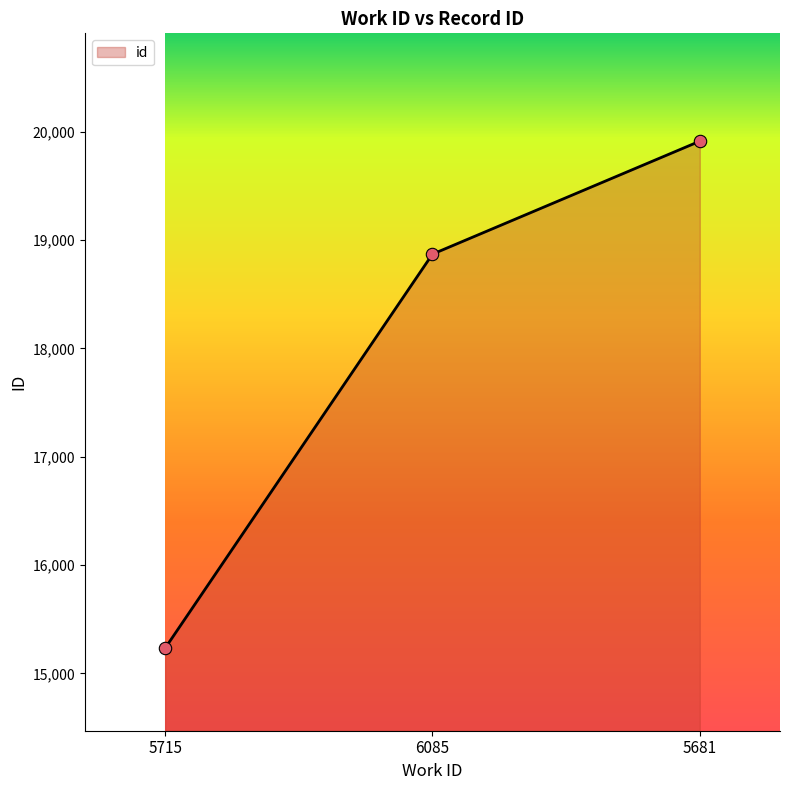

What is the change in value from 5715 to 6085?

+3638